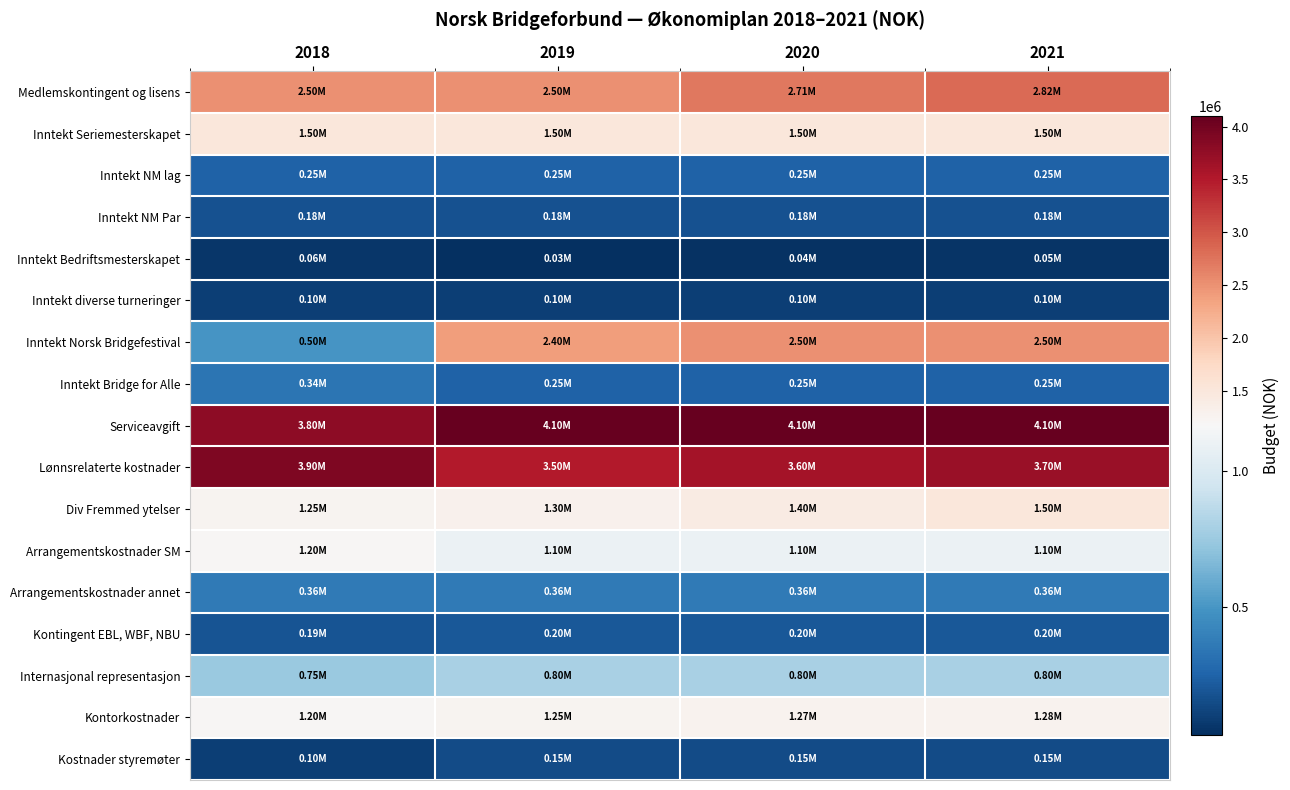

List the series in order of their peak value, lowest first.

Inntekt Bedriftsmesterskapet, Inntekt diverse turneringer, Kostnader styremøter, Inntekt NM Par, Kontingent EBL, WBF, NBU, Inntekt NM lag, Inntekt Bridge for Alle, Arrangementskostnader annet, Internasjonal representasjon, Arrangementskostnader SM, Kontorkostnader, Inntekt Seriemesterskapet, Div Fremmed ytelser, Inntekt Norsk Bridgefestival, Medlemskontingent og lisens, Lønnsrelaterte kostnader, Serviceavgift